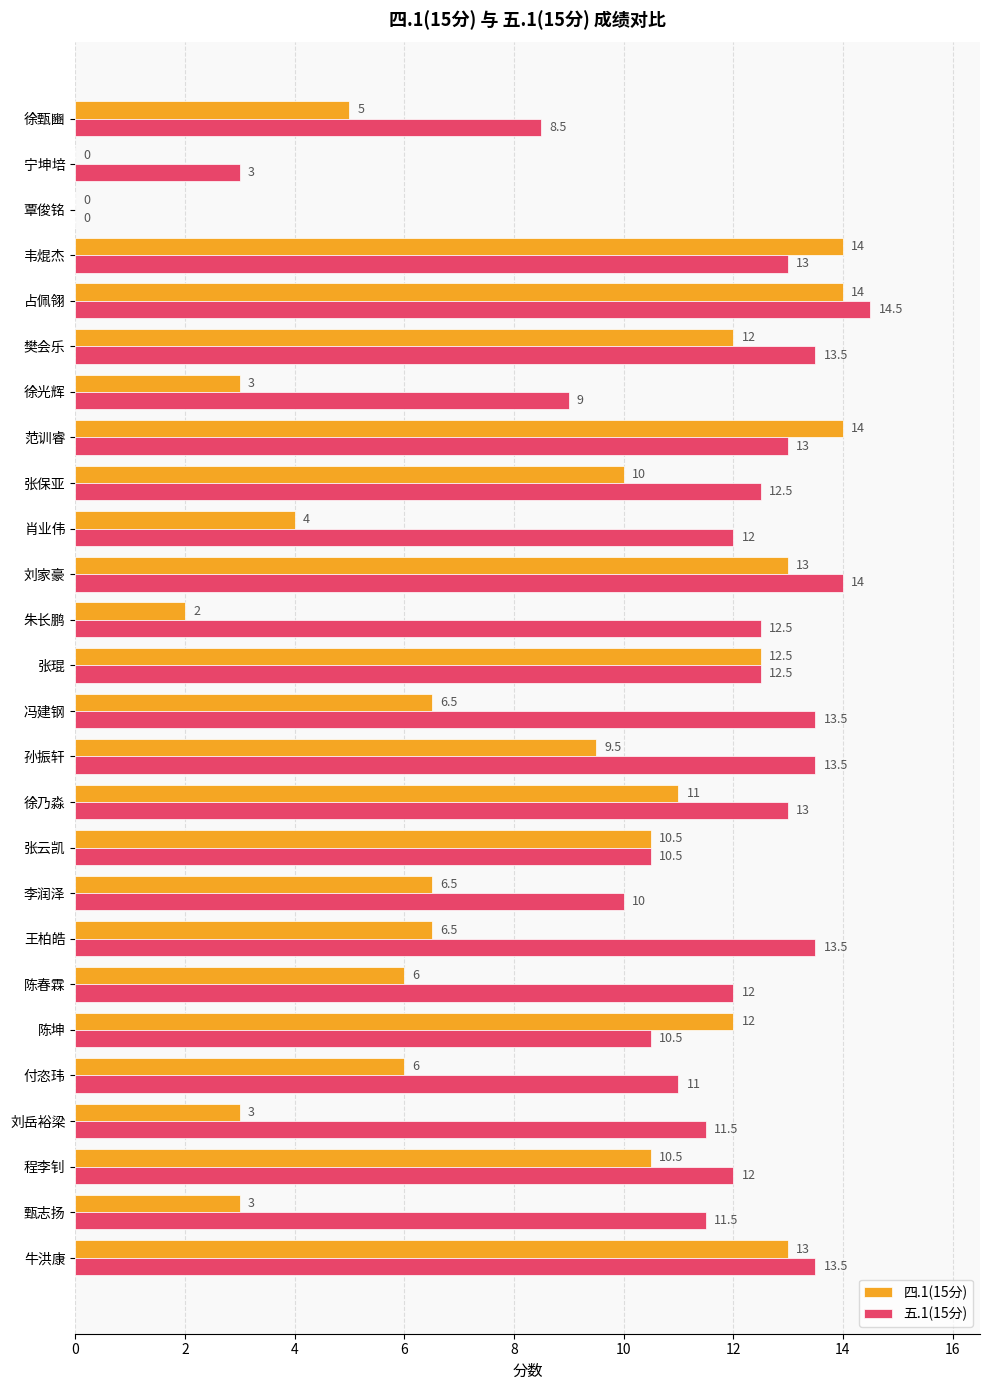

Is the value of 四.1(15分) at 宁坤培 greater than the value of 五.1(15分) at 徐甄豳?

No